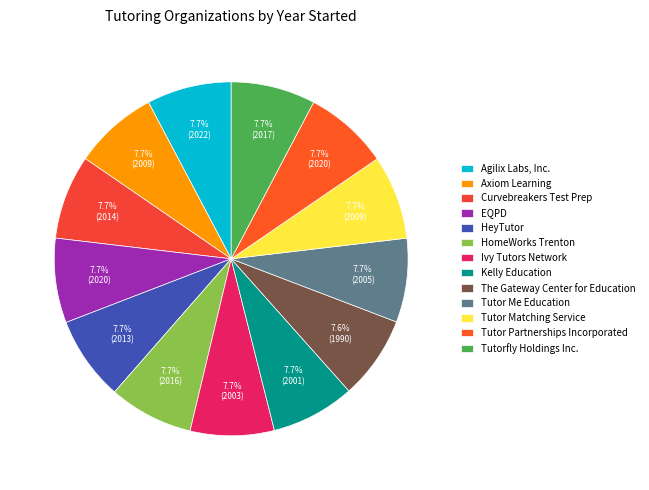

True or false: Curvebreakers Test Prep accounts for 20% of the total.

False